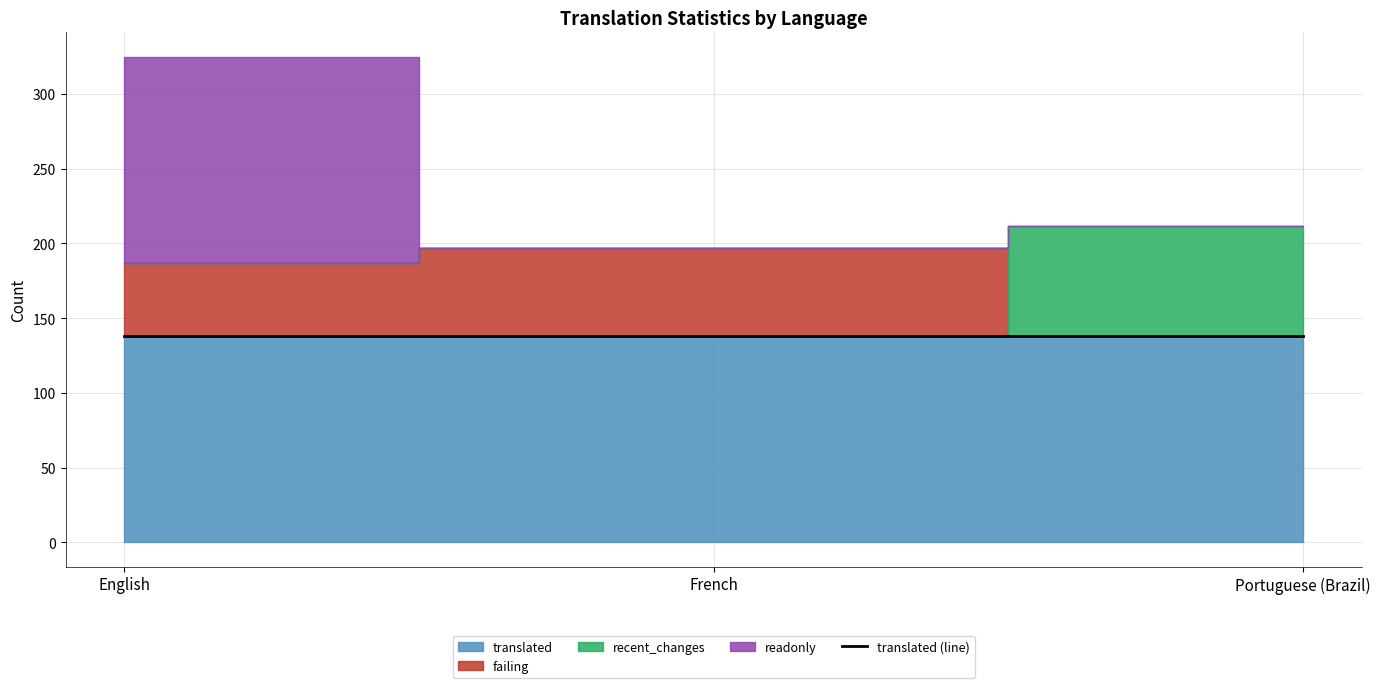

What is the average value of the readonly series?

46